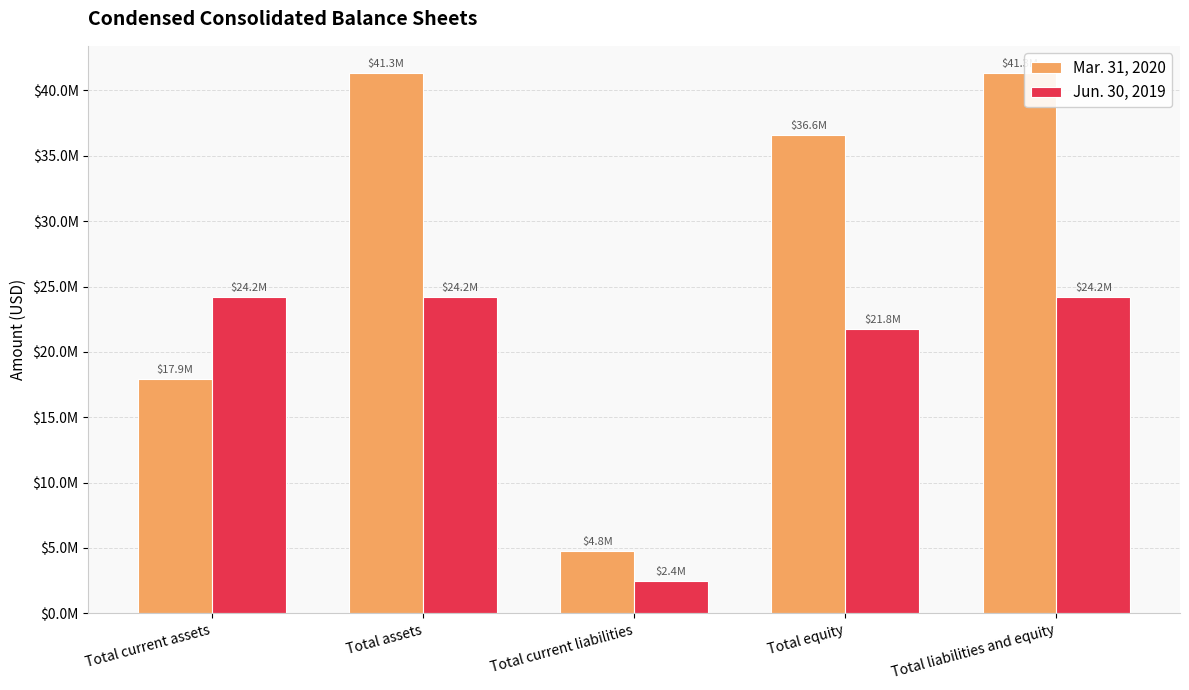

How many Mar. 31, 2020 values are between 17896418 and 41348584?

4